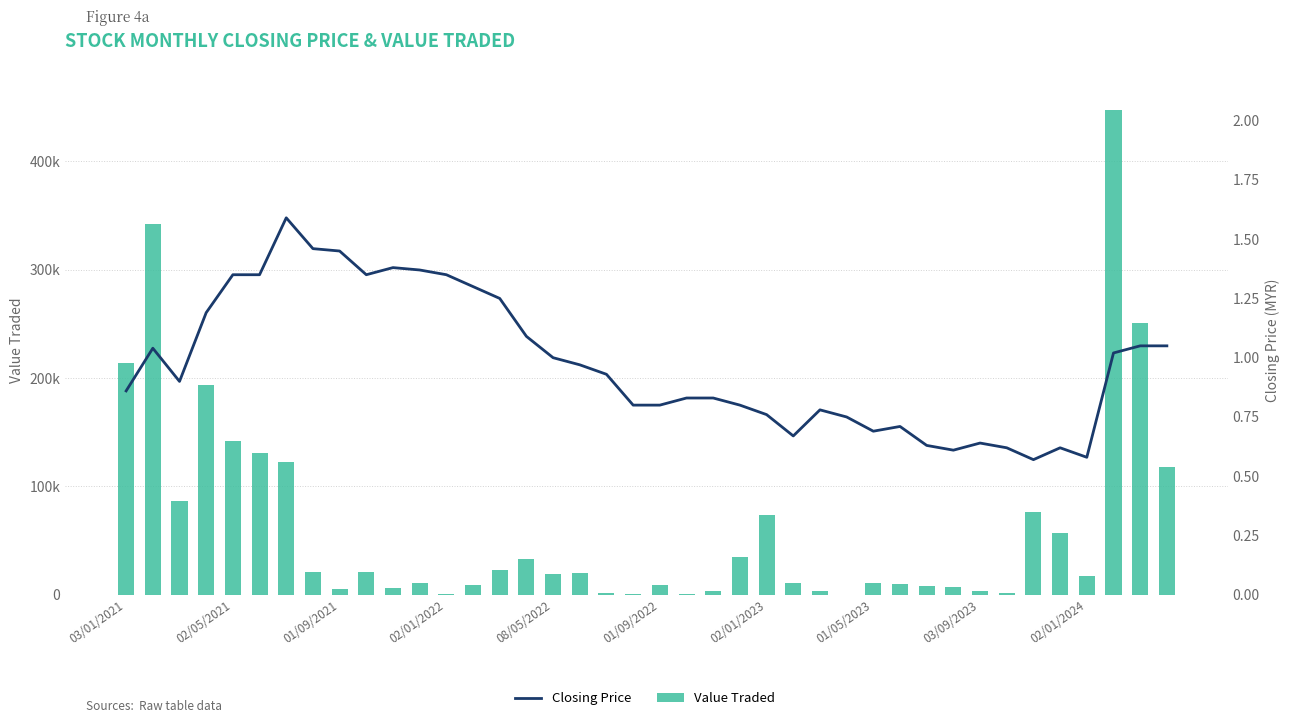

Reading left to right, what are all the values shown in this chart?

Value Traded: 214288.0	342403.0	86693.0	194034.0	142175.0	130828.0	122635.0	20709.0	5245.0	21083.0	6537.0	11268.0	898.0	9070.0	22838.0	33457.0	19464.0	20499.0	2013.0	872.0	9191.0	798.0	3636.0	34644.0	73387.0	10977.0	3360.0	38.0	11108.0	9531.0	7948.0	7243.0	3399.0	1209.0	76020.0	57009.0	17017.0	447282.0	250644.0	117909.0
Closing Price: 0.9	1.0	0.9	1.2	1.4	1.4	1.6	1.5	1.4	1.4	1.4	1.4	1.4	1.3	1.2	1.1	1.0	1.0	0.9	0.8	0.8	0.8	0.8	0.8	0.8	0.7	0.8	0.8	0.7	0.7	0.6	0.6	0.6	0.6	0.6	0.6	0.6	1.0	1.1	1.1